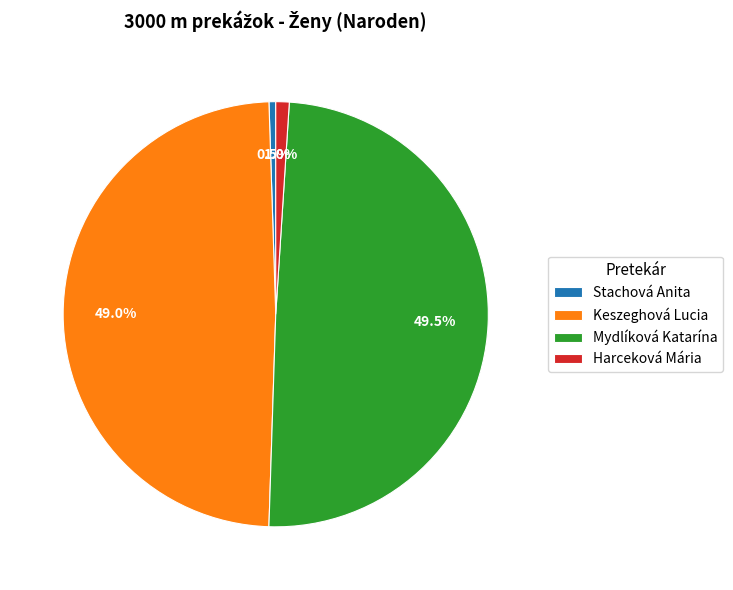

Is the sum of Mydlíková Katarína and Harceková Mária greater than half?

Yes